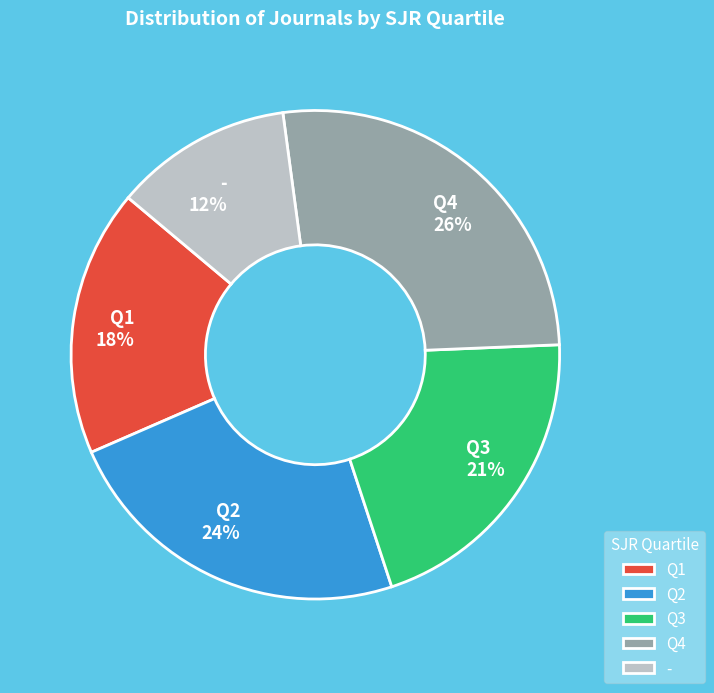

To the nearest percent, what is the average slice percentage?

20%